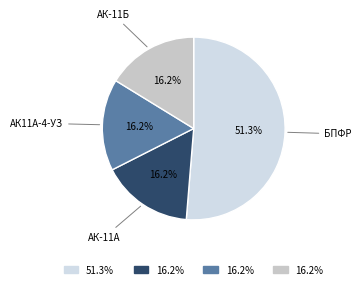

How many segments does this pie chart have?

4